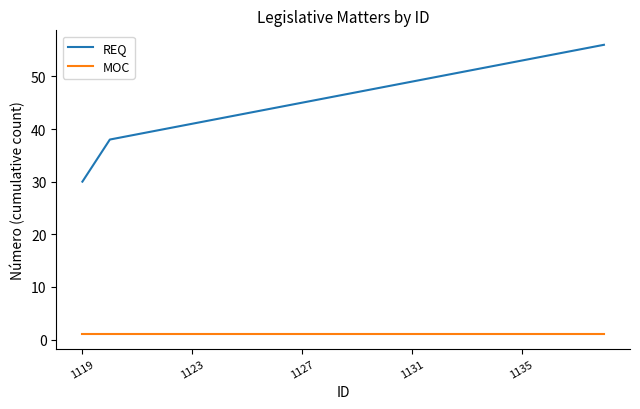

True or false: REQ and MOC cross at least once.

False